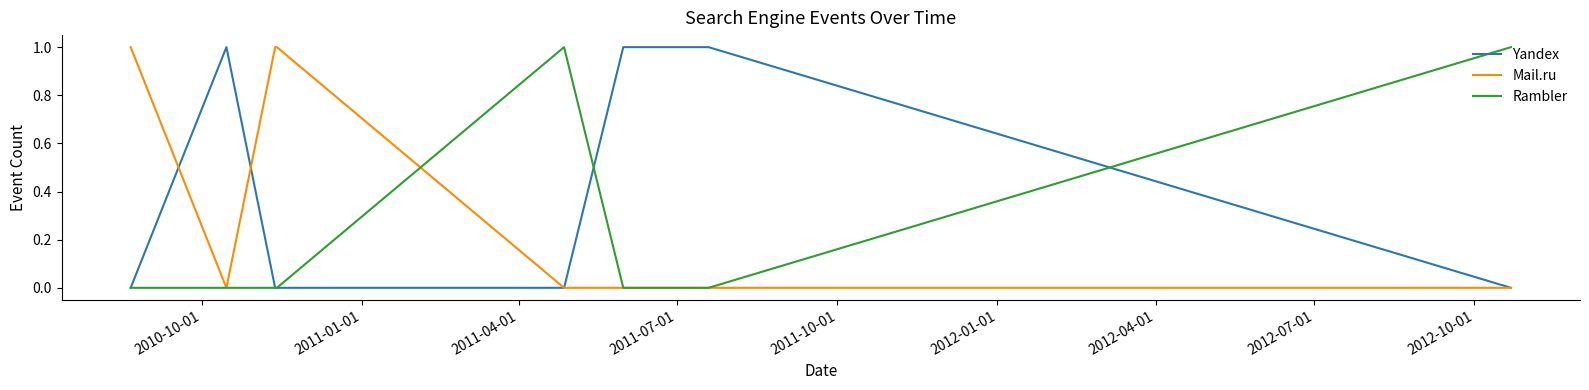

Which series has the largest total across all categories?

Yandex